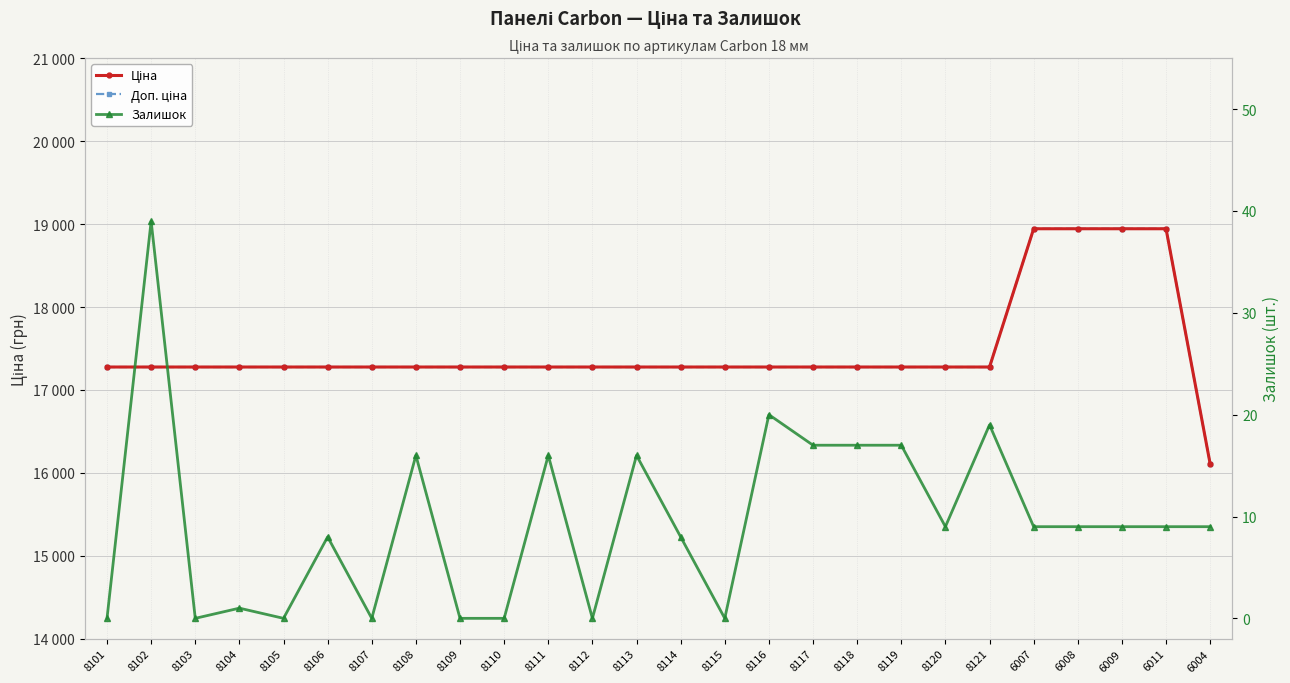

What is the difference between the second highest and minimum values in the Залишок series?

20.0